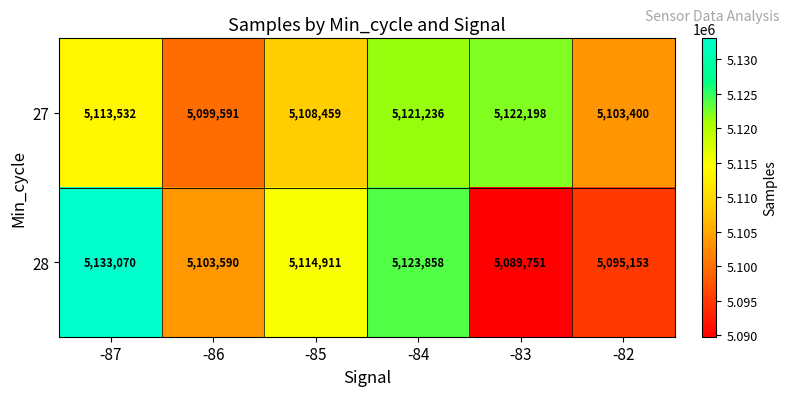

Reading left to right, list all the values displayed in this chart.

27: -87=5113532	-86=5099591	-85=5108459	-84=5121236	-83=5122198	-82=5103400
28: -87=5133070	-86=5103590	-85=5114911	-84=5123858	-83=5089751	-82=5095153